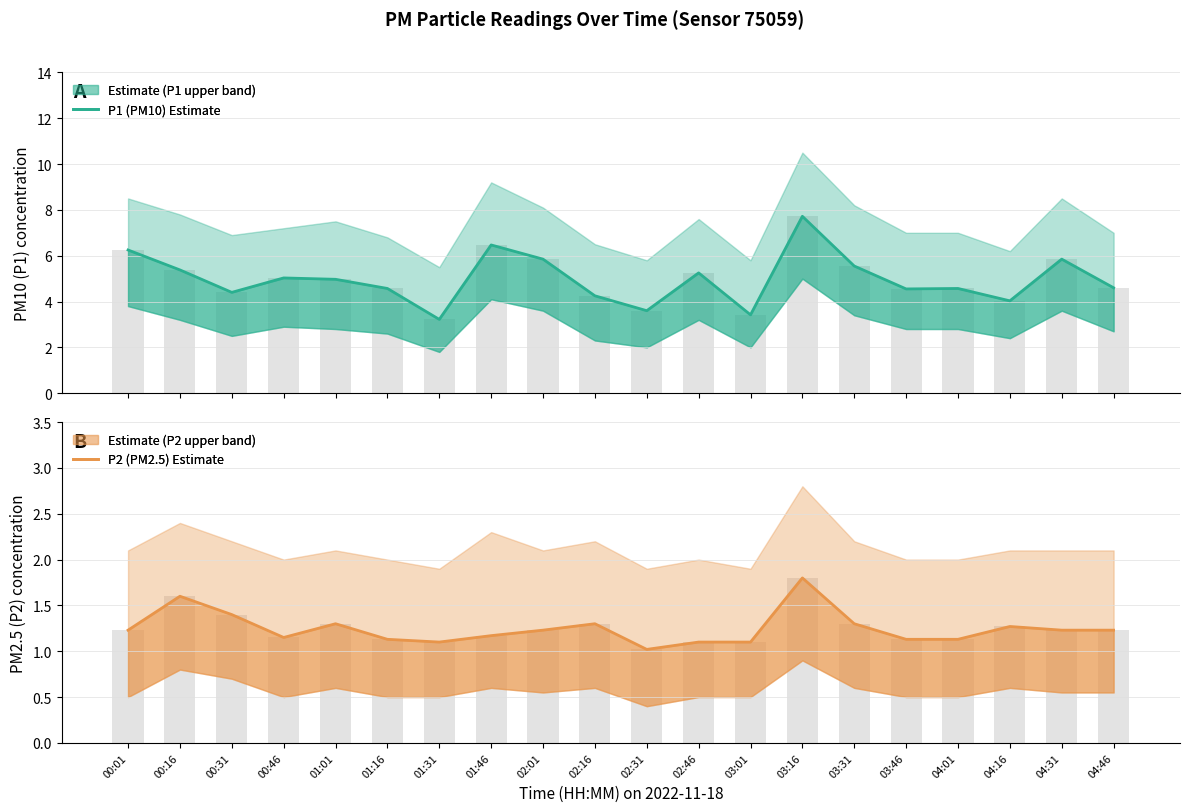

How many values in the P1 (PM10) Estimate series exceed 4?

17